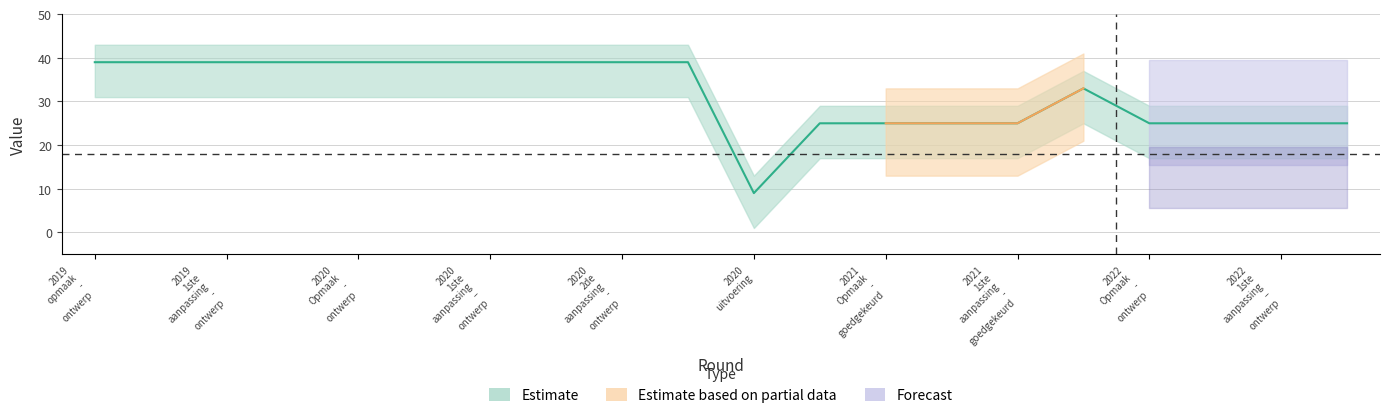

Which label corresponds to the smallest value in the chart?

2020 uitvoering